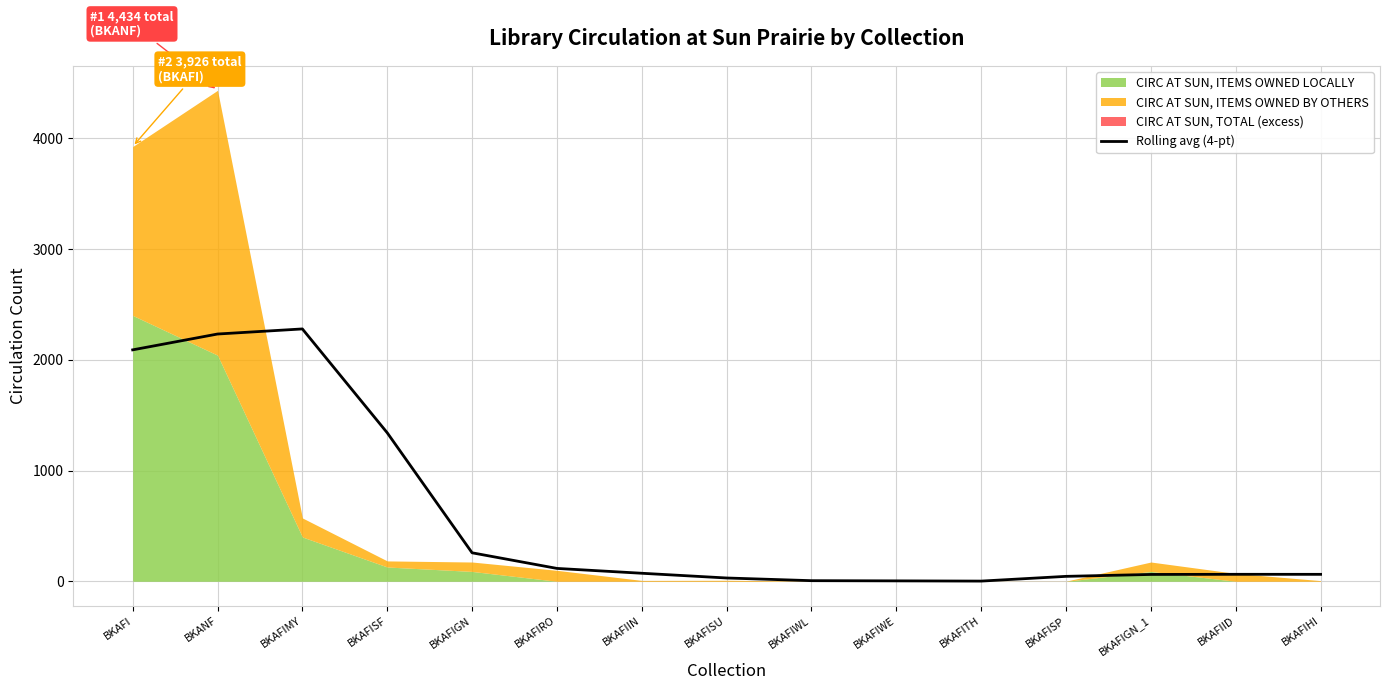

What position from the right is BKAFISF?

12